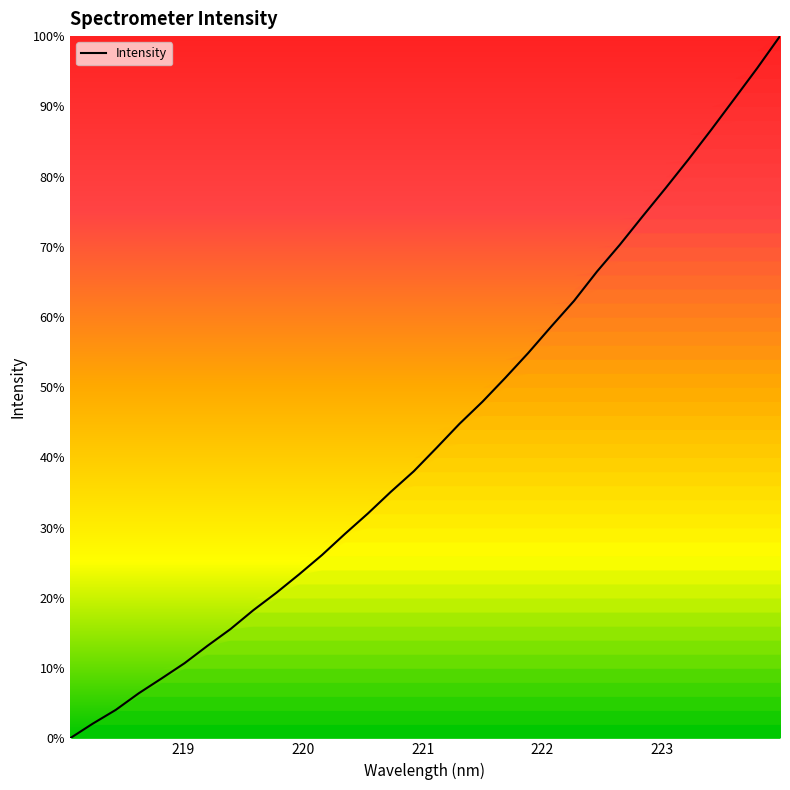

Is this an area chart (filled region under the line)?

Yes